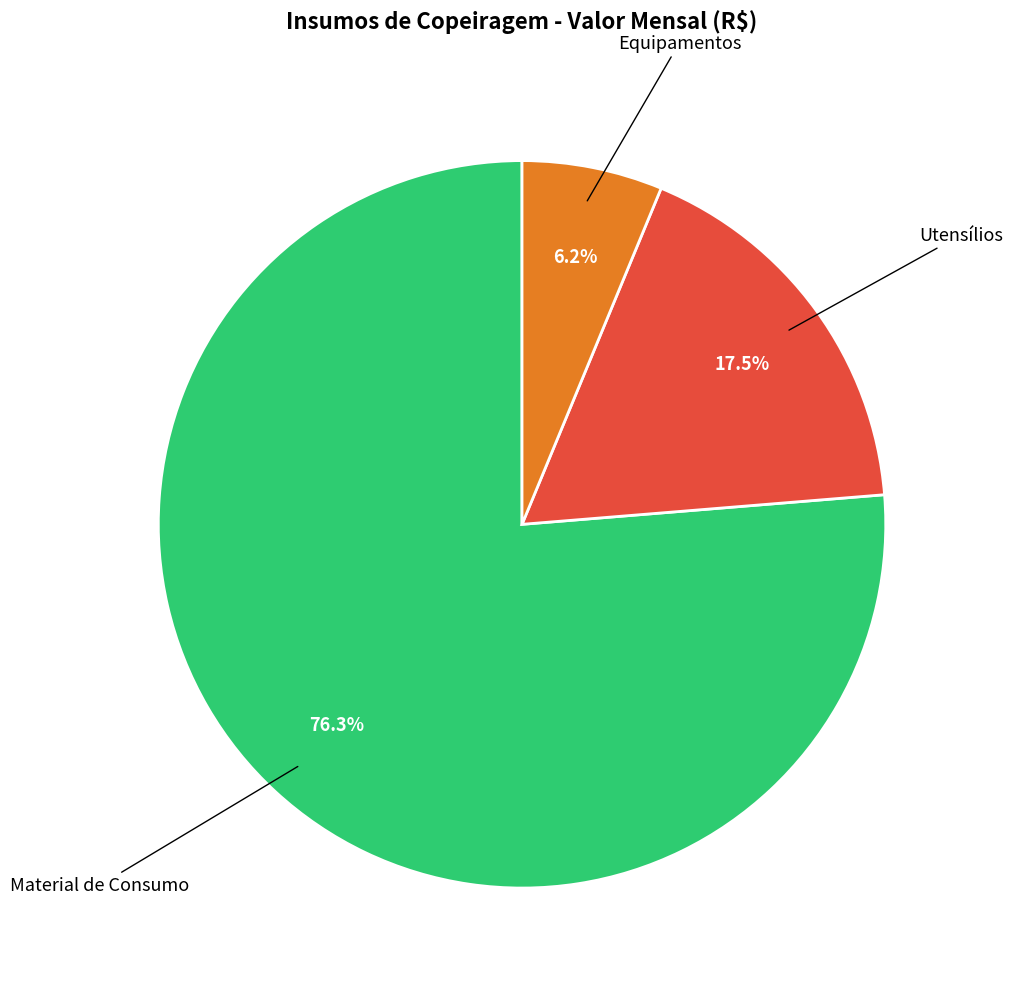

Does any single category account for the majority?

Yes